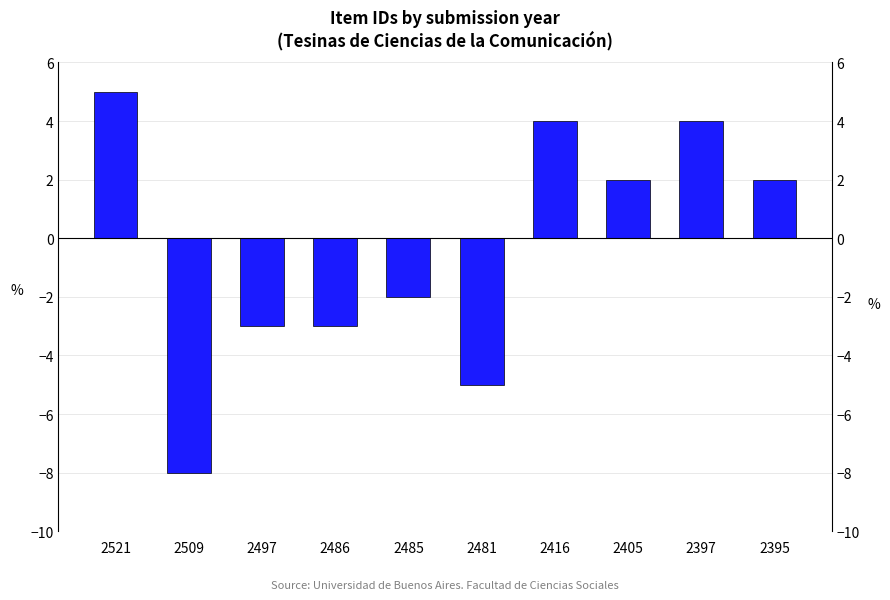

What is the difference between the values at 2509 and 2486?

5